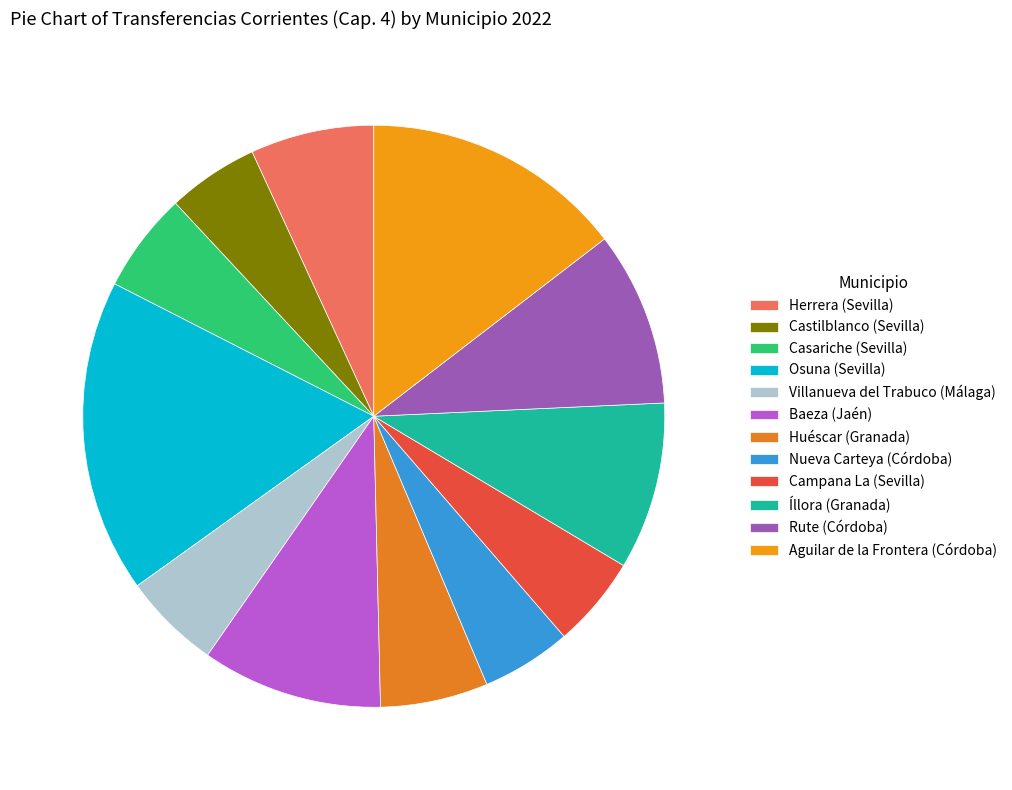

To the nearest percent, what is the difference between the largest and smallest slice percentages?

12%